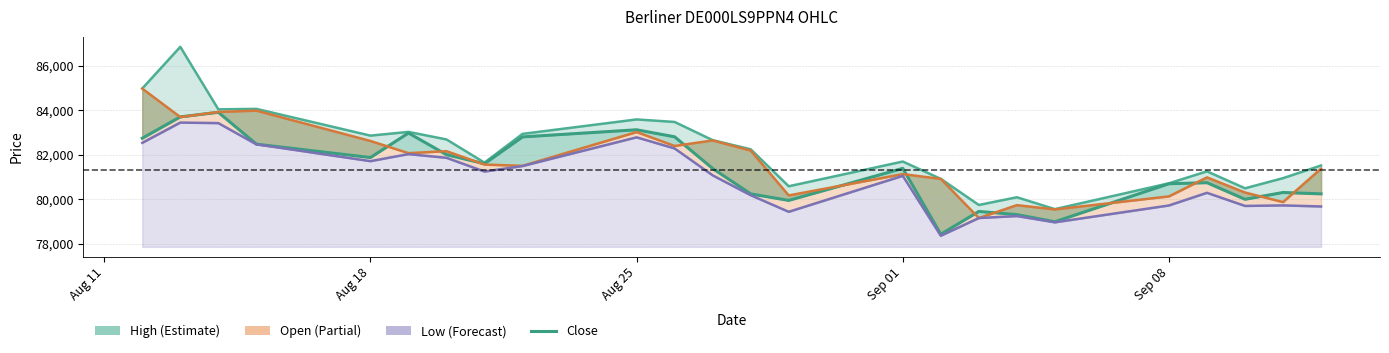

Reading left to right, what are all the values shown in this chart?

82749	83710	83916	82483	81878	82983	82008	81600	82809	83129	82813	81386	80242	79949	81393	78425	79453	79309	78987	80701	80746	79999	80306	80243